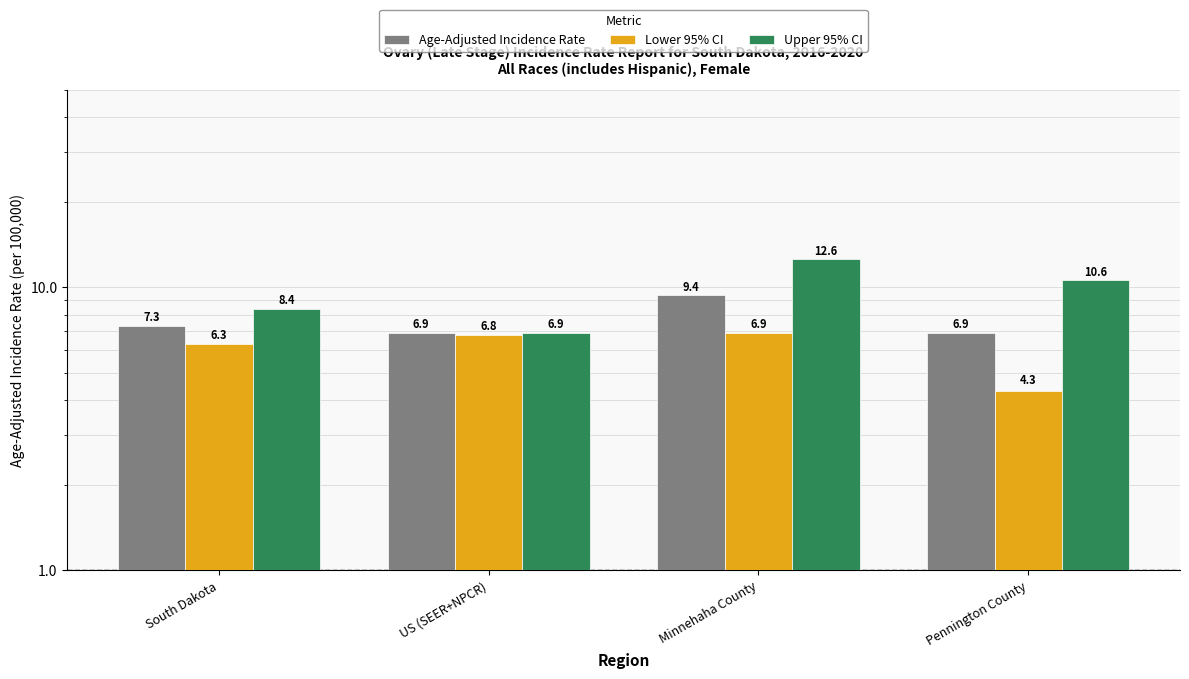

The value of Lower 95% CI at Minnehaha County is 3.2. True or false?

False